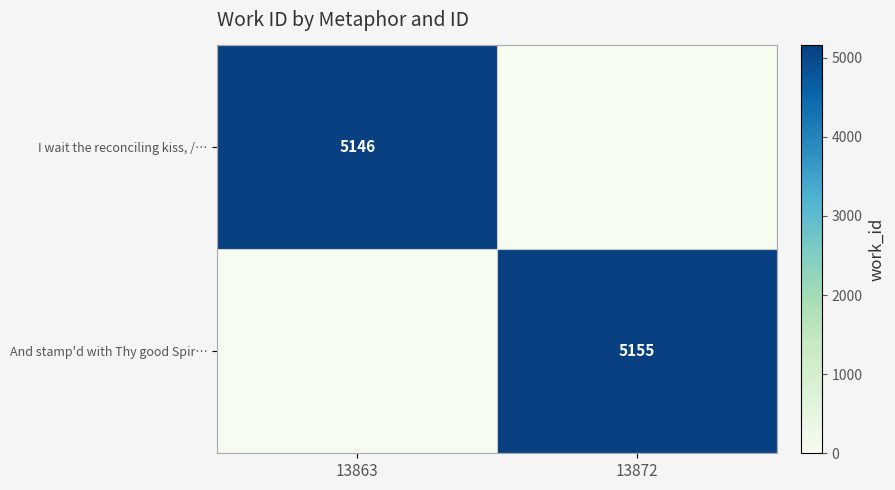

The value of And stamp'd with Thy good Spir… at 13872 is 3445. True or false?

False